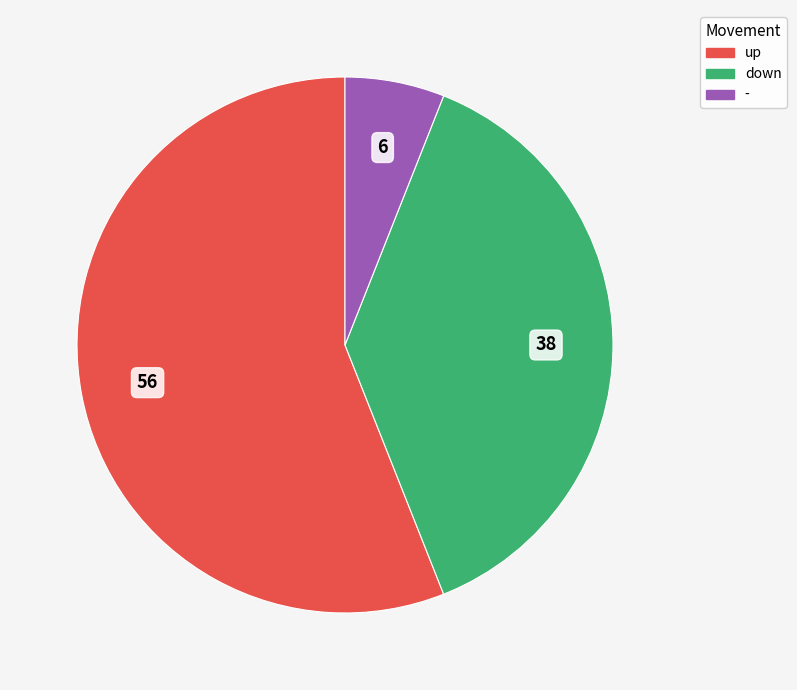

Count the number of slices in the pie.

3